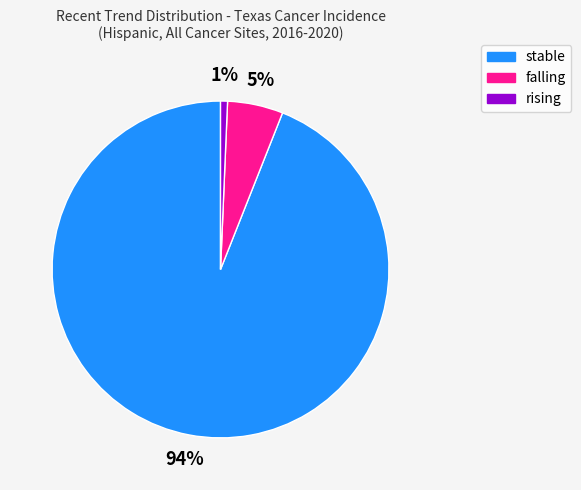

Which category has the smallest portion of the pie?

rising